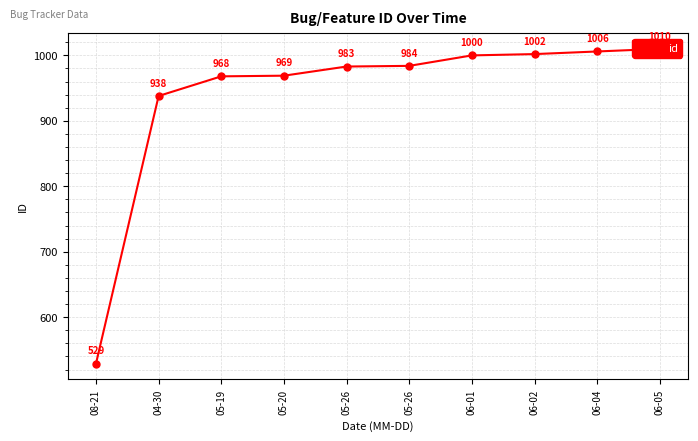

List the labels in order of value, largest first.

06-05, 06-04, 06-02, 06-01, 05-26, 05-26, 05-20, 05-19, 04-30, 08-21